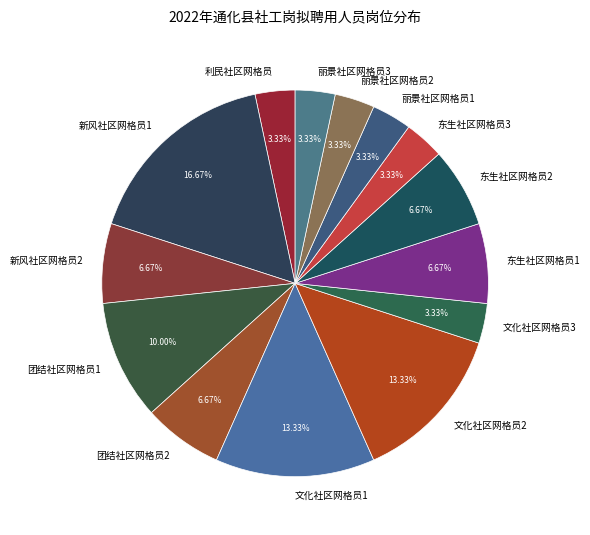

The 文化社区网格员1 slice represents 27% of the pie. True or false?

False